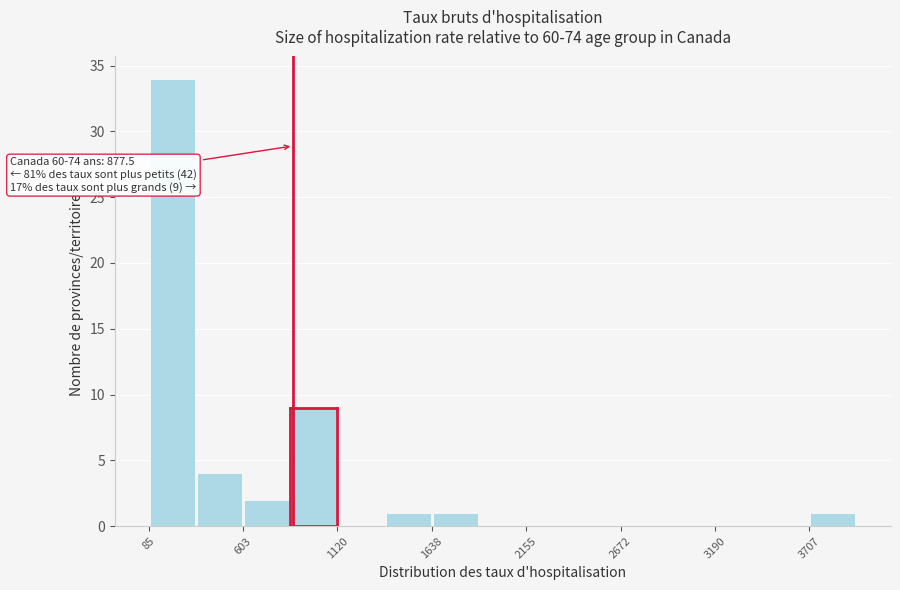

Read against the x-axis, roughly where is the centre of the tallest bar?

200